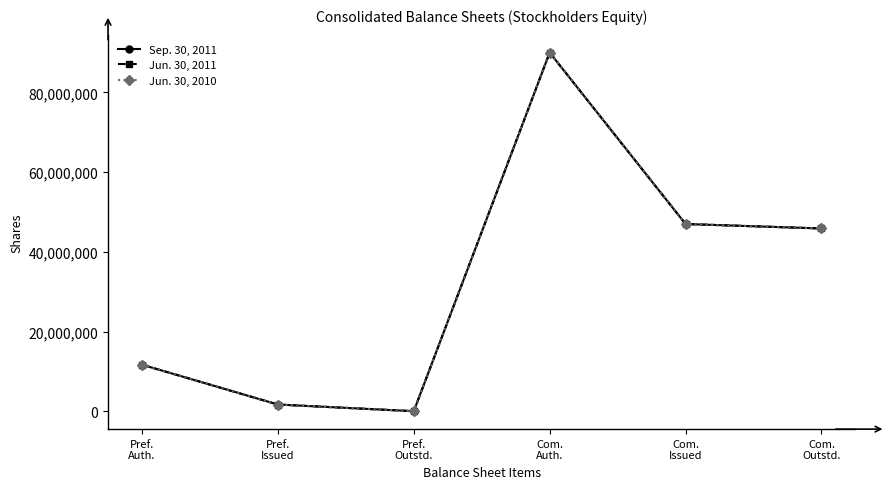

How many interior local peaks does the Jun. 30, 2010 series have?

1